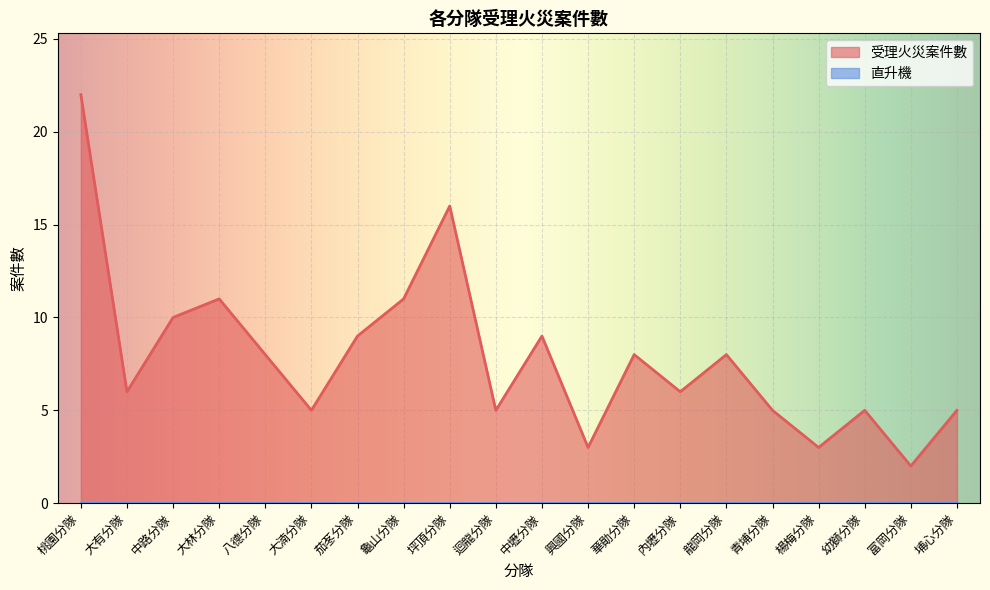

Is it true that the value at 八德分隊 is 13?

False